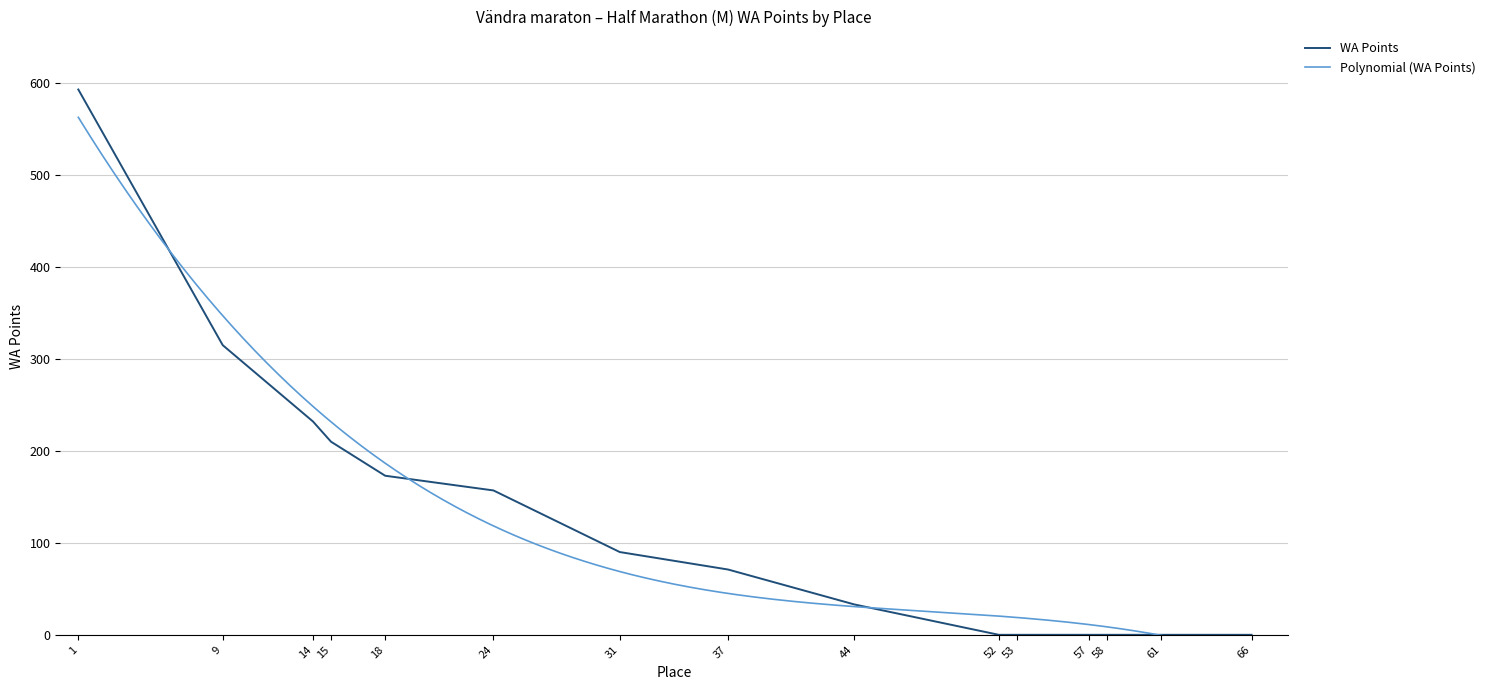

What is the value of the 2nd point from the left?

315